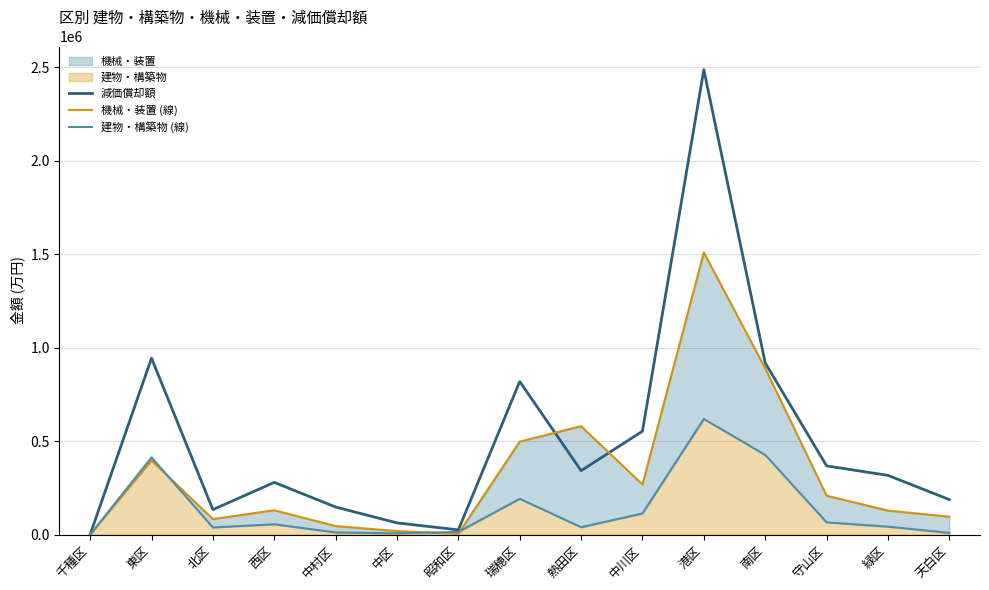

Is the value of 減価償却額 at 昭和区 greater than the value of 建物・構築物 (線) at 東区?

No